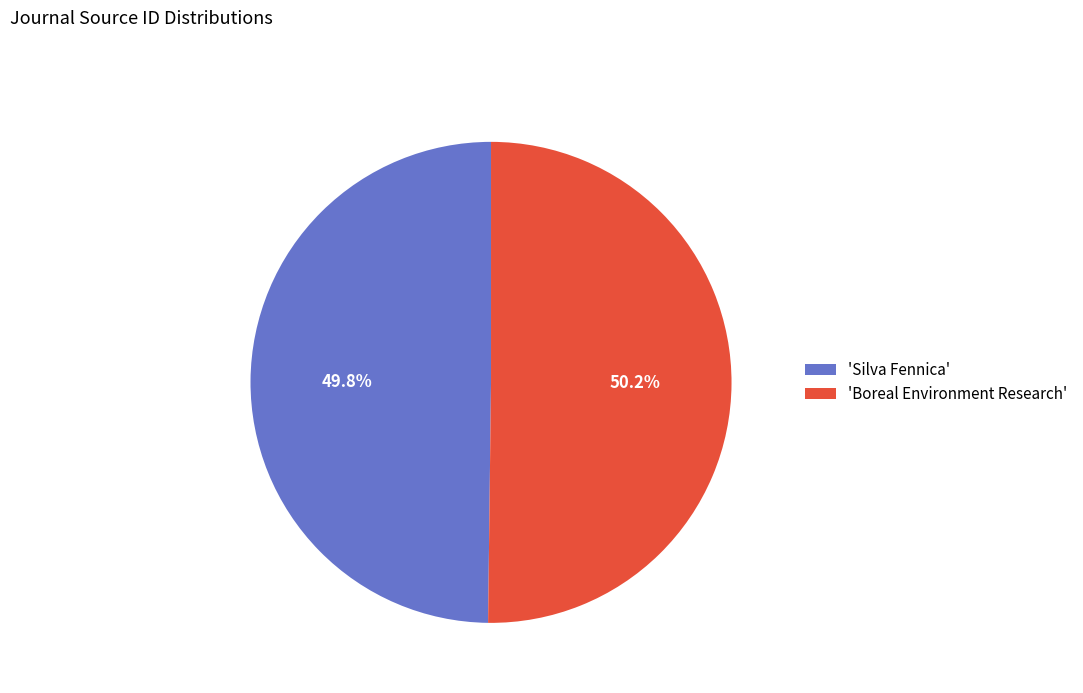

Is there any slice that represents more than half of the pie?

Yes